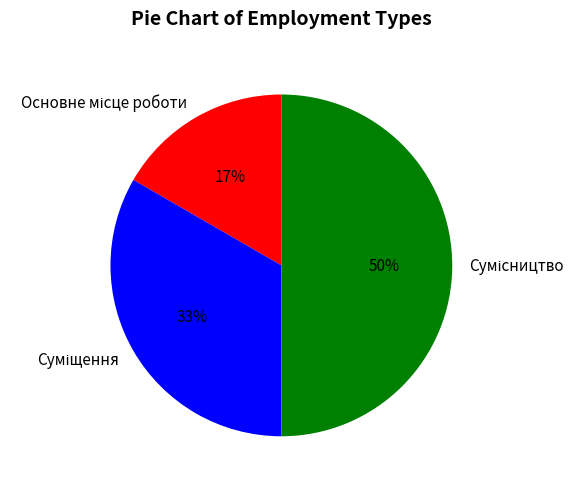

How many slices are in this pie chart?

3